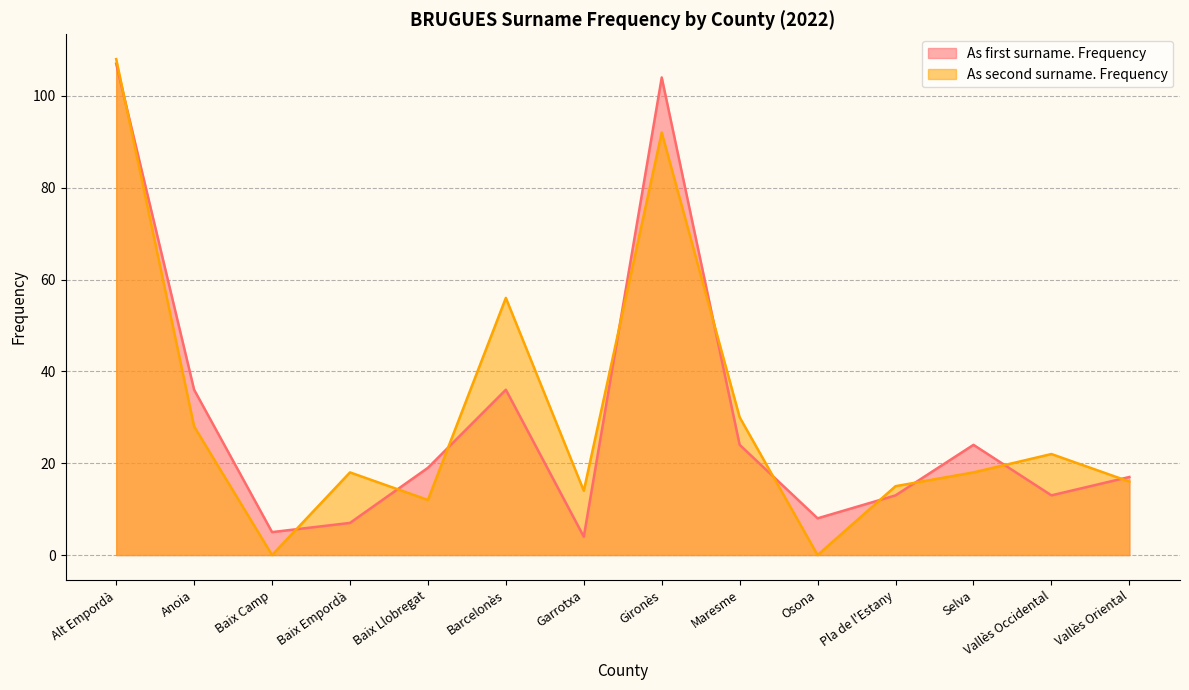

Does the chart have visible grid lines?

Yes